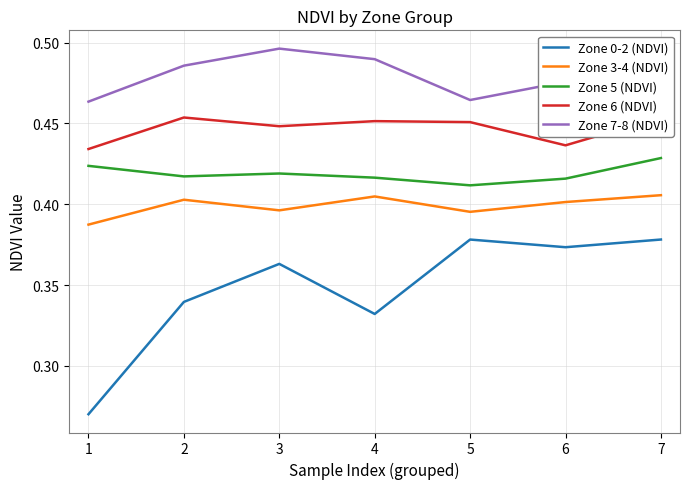

Does the chart display data point markers on the line(s)?

No